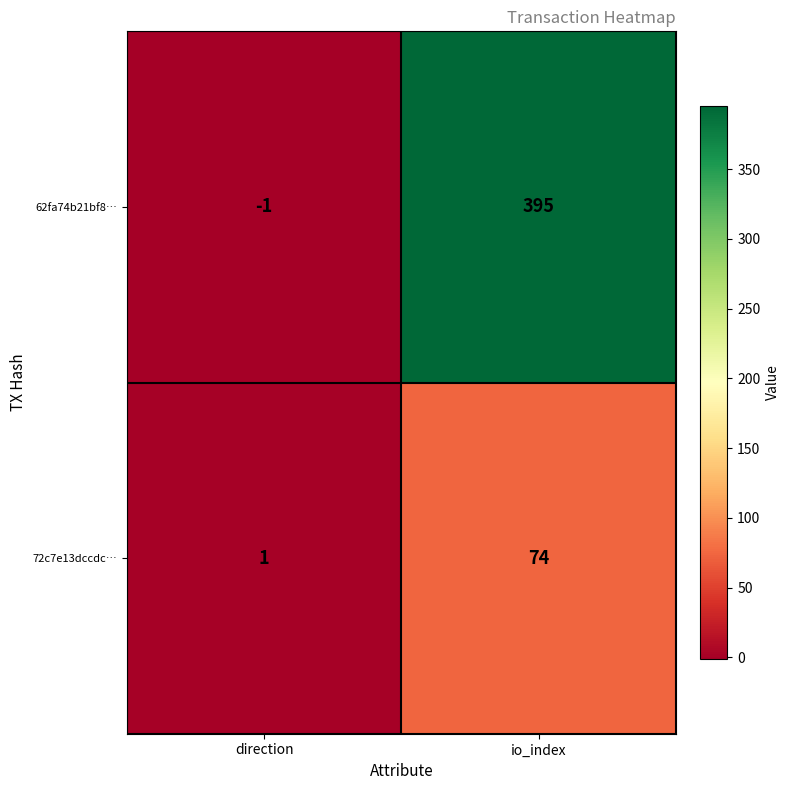

What is the difference between the highest and lowest values at direction?

2